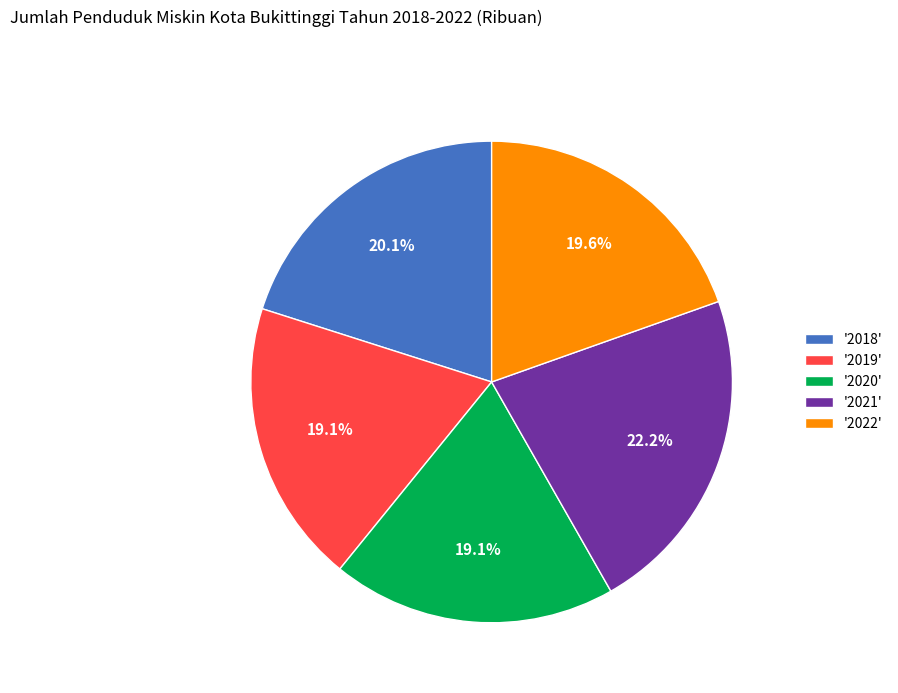

How many slices are in this pie chart?

5